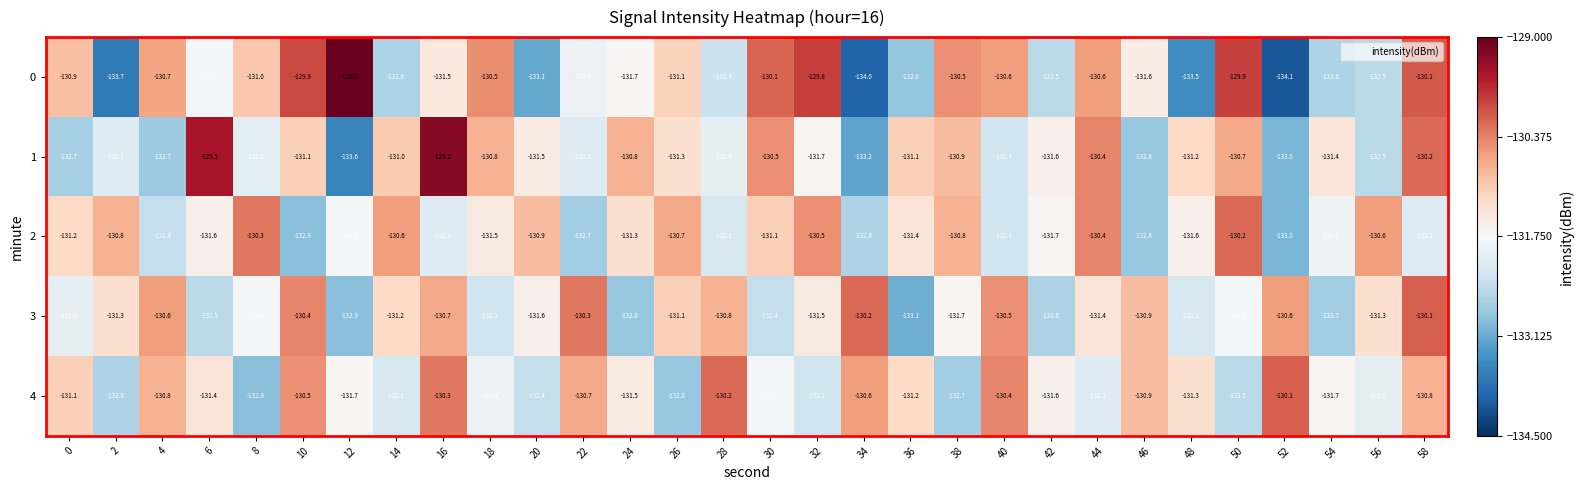

The value of 2 at 6 is -131.6. True or false?

True